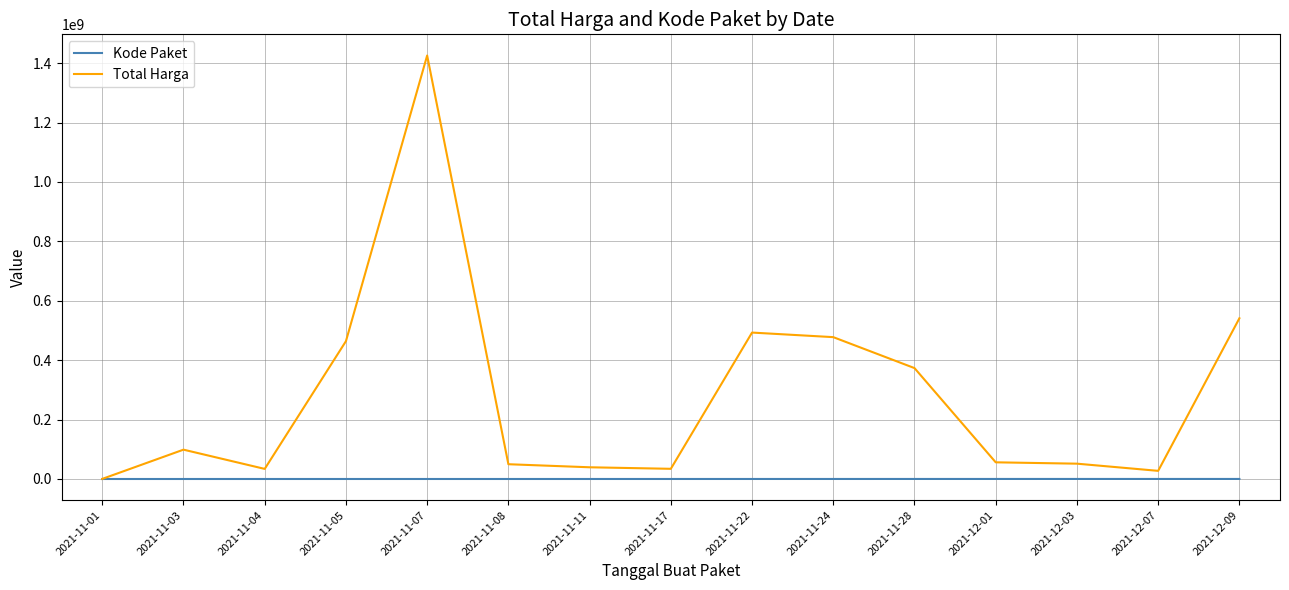

The value of Kode Paket at 2021-11-03 is 5449. True or false?

True